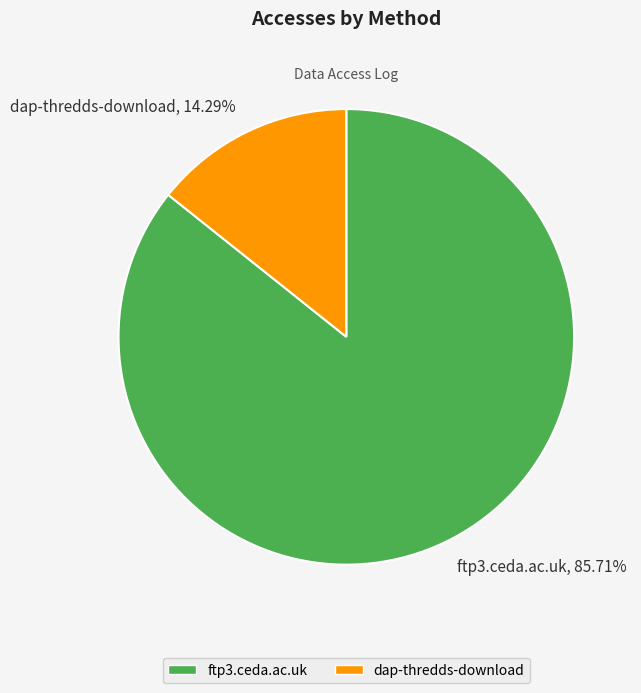

Which category has the biggest portion of the pie?

ftp3.ceda.ac.uk